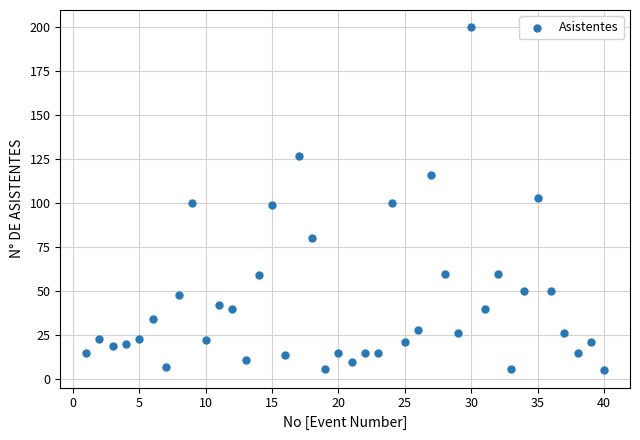

What is the range of X values (max minus min)?

39